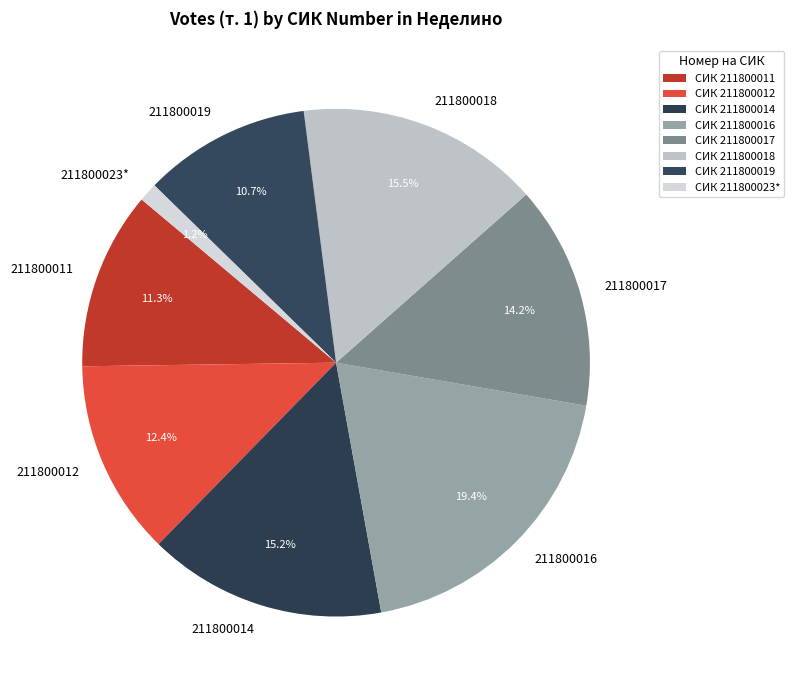

Is 211800019 the majority of the pie?

No